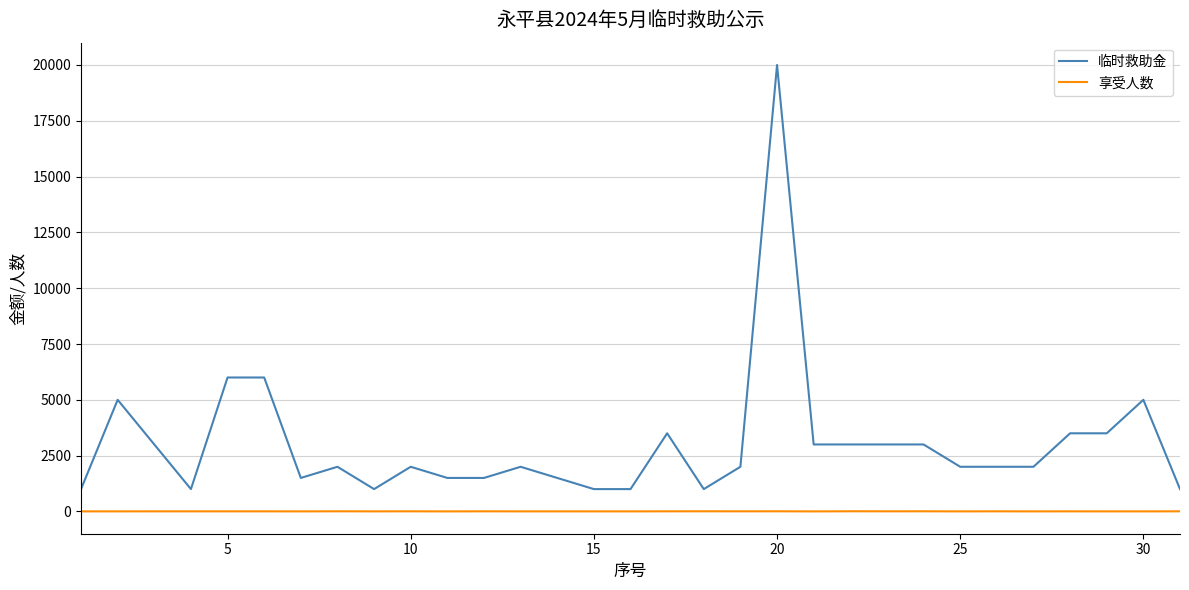

Which series has the largest range (max minus min)?

临时救助金